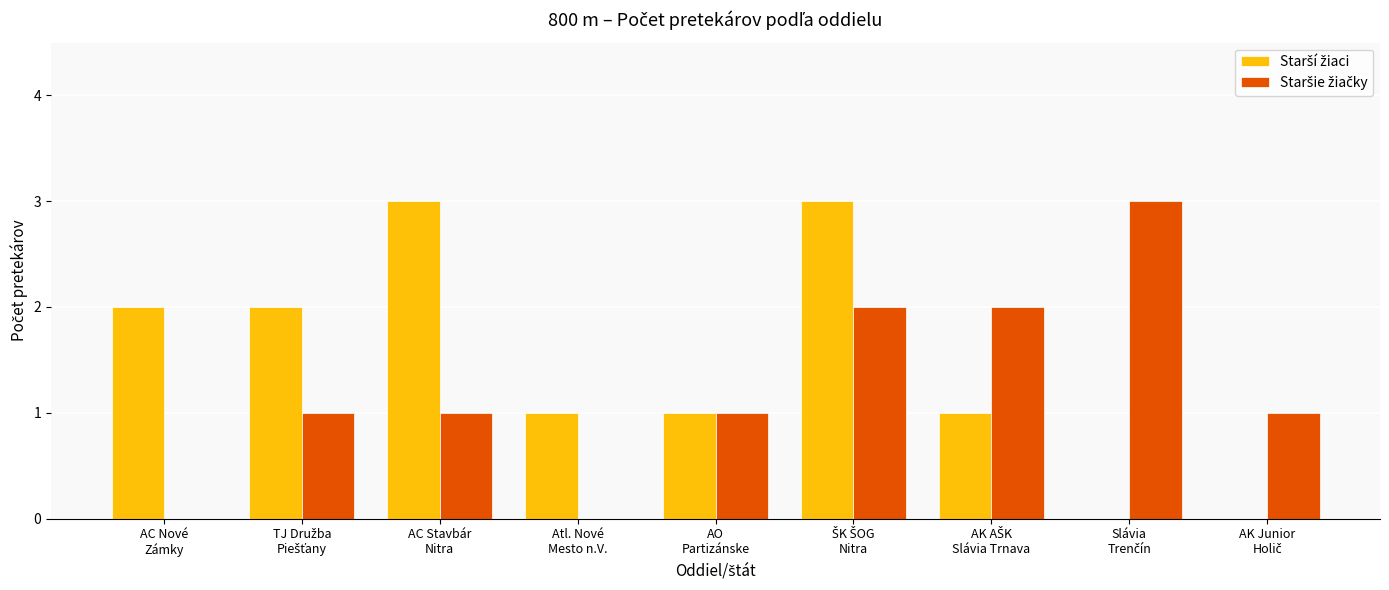

What is the difference between the highest and lowest values at Slávia
Trenčín?

3